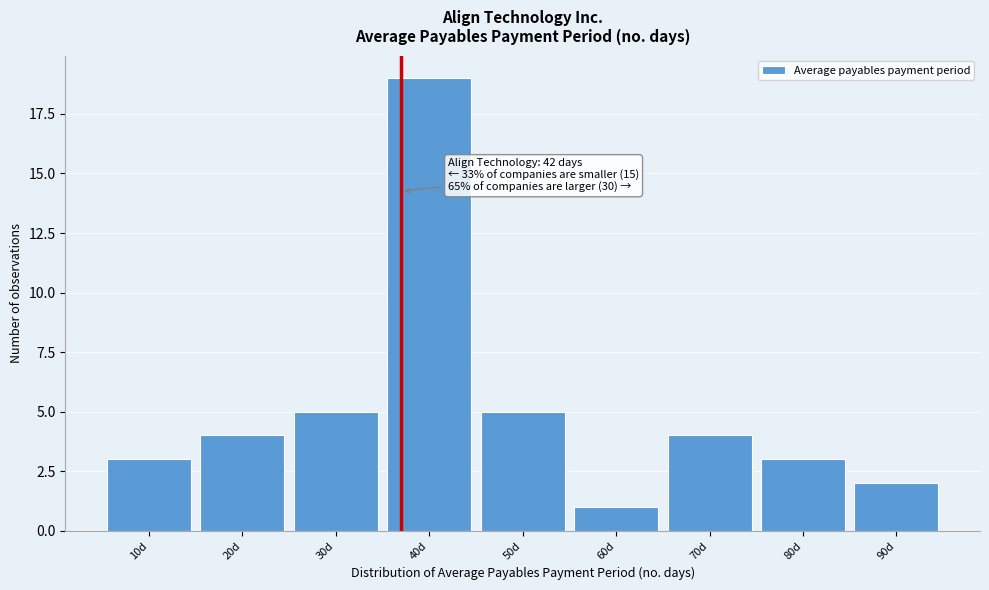

Reading left to right, list all the values displayed in this chart.

10d=3	20d=4	30d=5	40d=19	50d=5	60d=1	70d=4	80d=3	90d=2